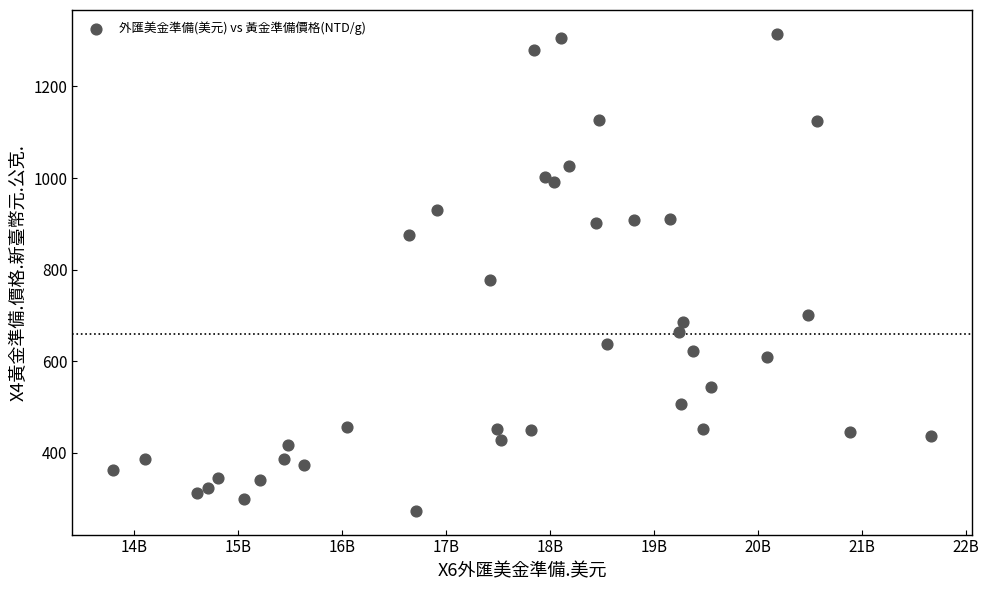

What Y value in the scatter plot is closest to 794?

777.1